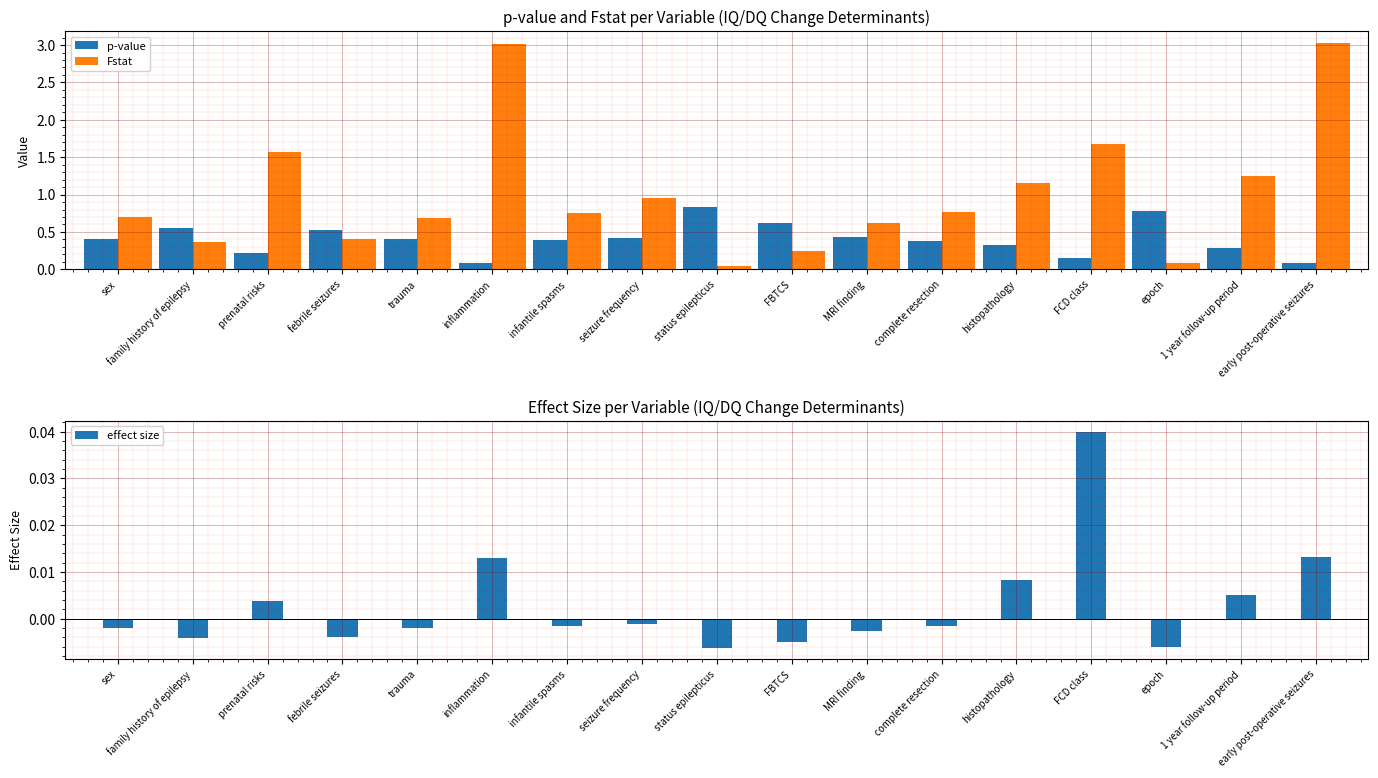

List the series in order of their peak value, highest first.

Fstat, p-value, effect size